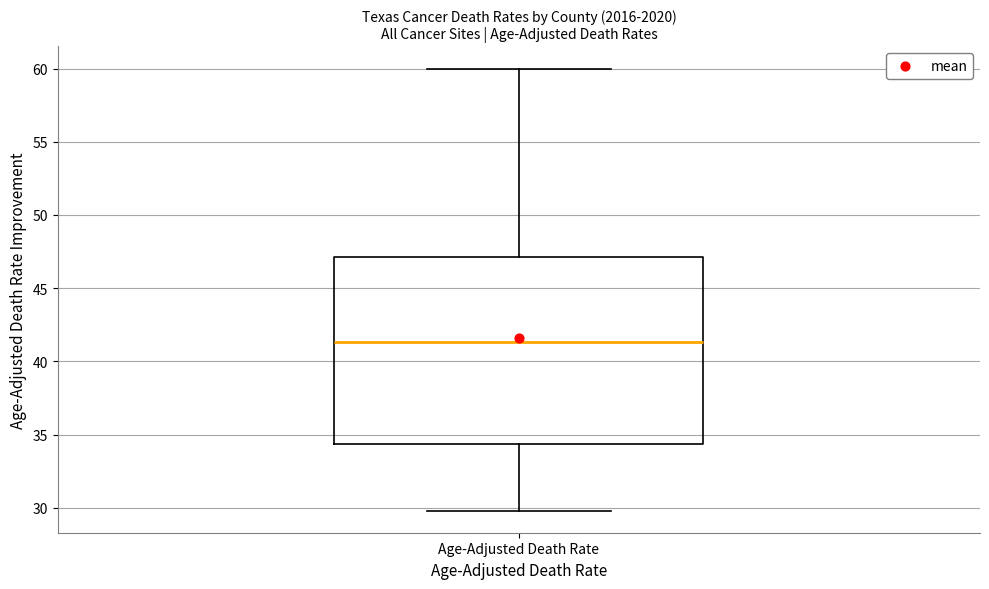

Transcribe this box plot: give where the median line is, the range the box spans, and where the two whiskers end, as read against the y-axis. The values are not printed on the chart, so give them approximately, as read against the axis.

median 41.5, box 34.5 to 47.0, whiskers 30.0 to 60.0